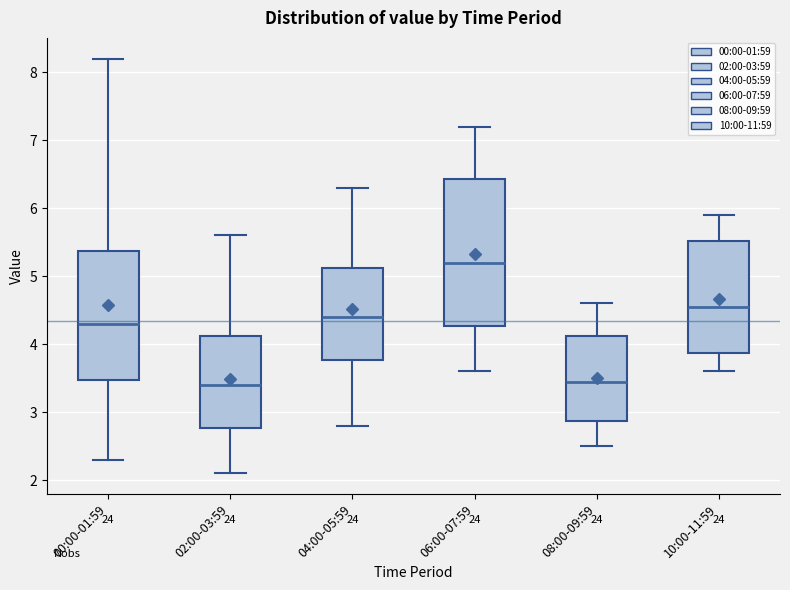

Which box has the highest median line?

06:00-07:59